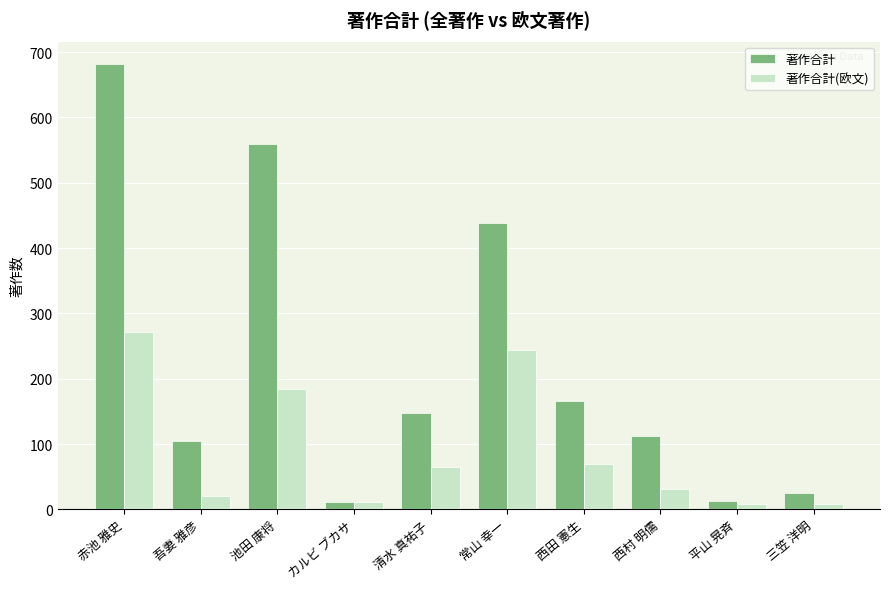

How many data points does each series have?

10